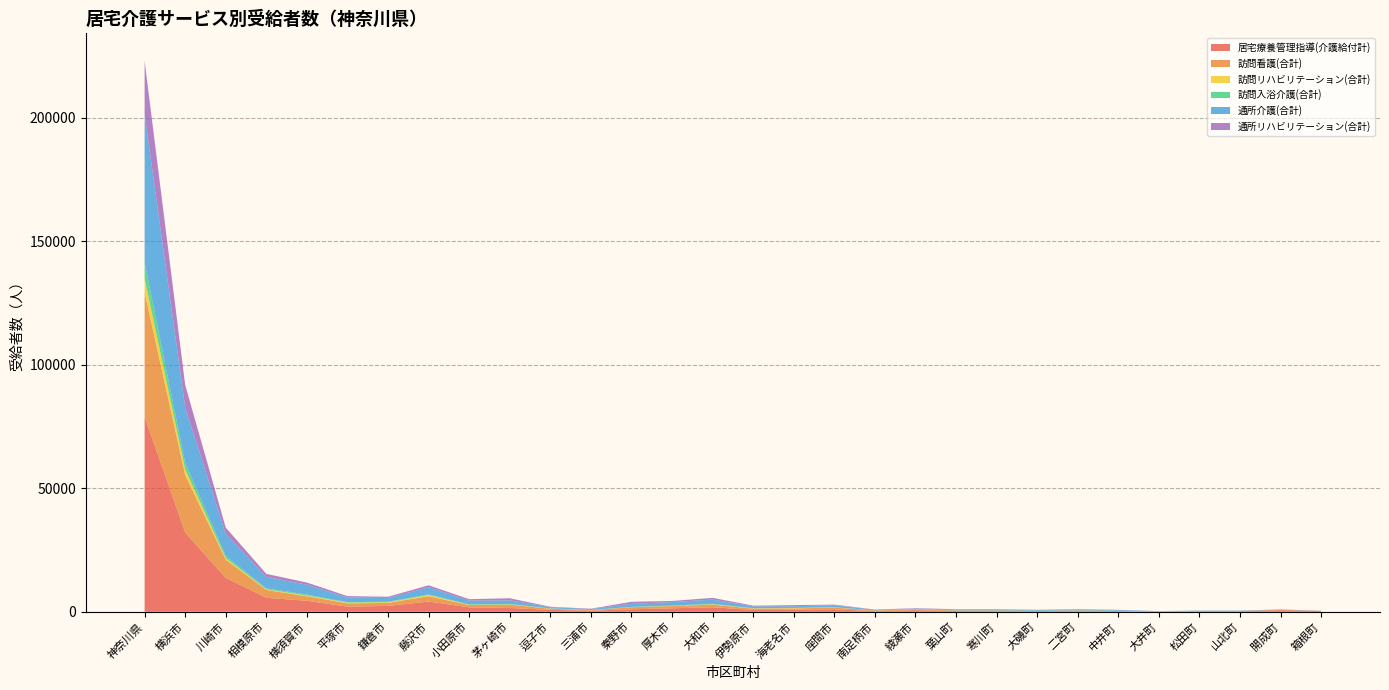

Reading left to right, what are all the values shown in this chart?

居宅療養管理指導(介護給付計): 78971	32081	13743	5661	4442	2082	2373	4131	1791	1530	773	444	1015	1406	1825	737	812	994	261	621	324	254	295	254	295	66	261	274	642	356
訪問看護(合計): 50282	23313	7329	3173	1822	1336	1214	2177	936	1367	470	202	841	896	1085	553	549	715	240	389	200	252	90	252	90	46	68	69	110	46
訪問リハビリテーション(合計): 5697	2228	606	259	281	295	296	446	119	109	73	36	51	65	163	86	161	68	26	21	26	25	14	25	14	6	14	19	16	2
訪問入浴介護(合計): 6469	2645	949	405	435	196	185	275	144	157	56	59	87	150	135	82	64	93	32	40	40	54	29	54	29	13	15	14	15	1
通所介護(合計): 60053	22385	8927	4629	3977	1885	1477	2935	1553	1462	507	360	1234	1408	1741	732	662	790	240	244	311	311	283	311	283	120	113	120	141	20
通所リハビリテーション(合計): 21529	9165	2519	1210	877	552	535	757	559	841	157	147	806	459	693	282	435	246	104	134	134	169	86	169	86	25	32	25	34	15